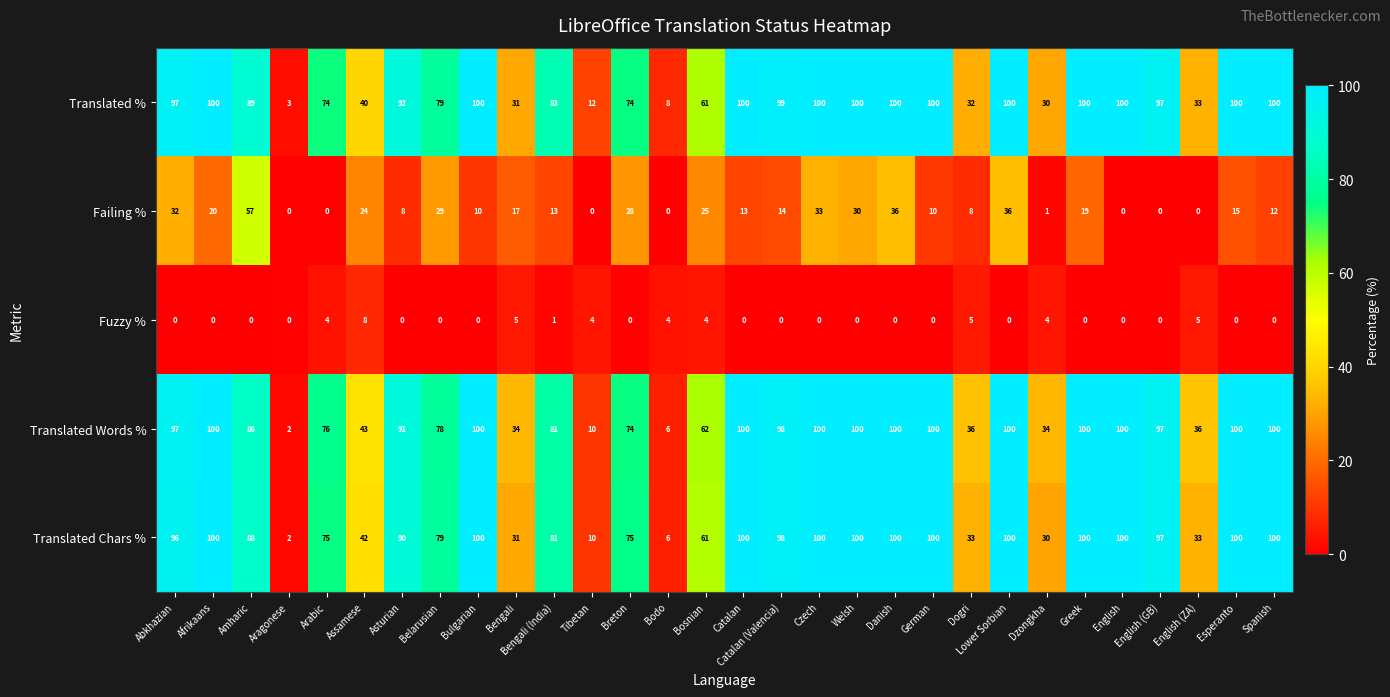

At which label does Translated Words % reach its minimum?

Aragonese